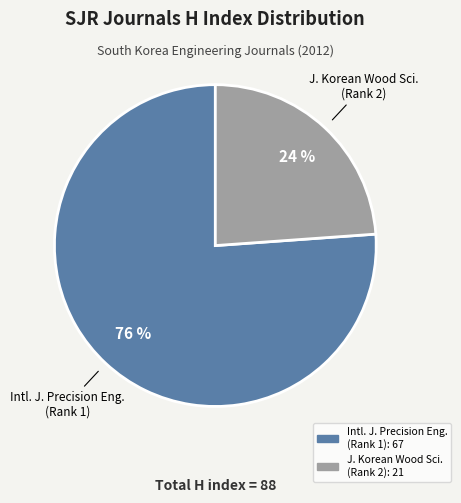

Does any single category account for the majority?

Yes